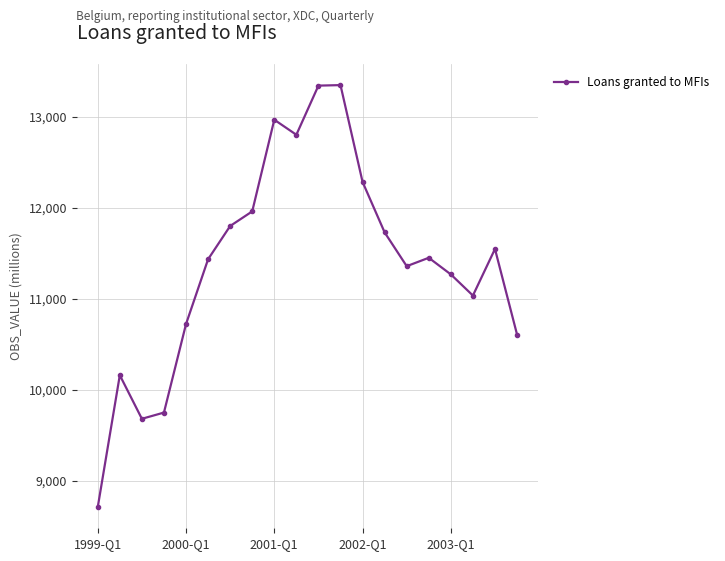

How many points are higher than both their immediate neighbors (excluding endpoints)?

5